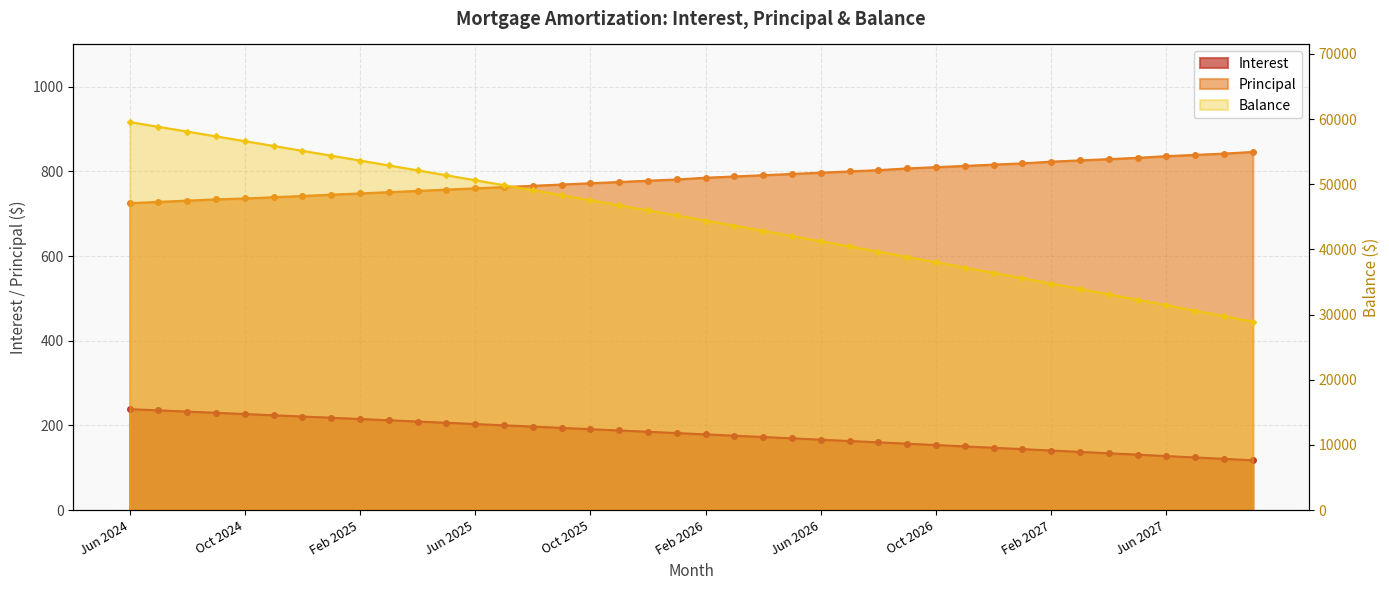

What are all the series names shown in the legend?

Interest, Principal, Balance